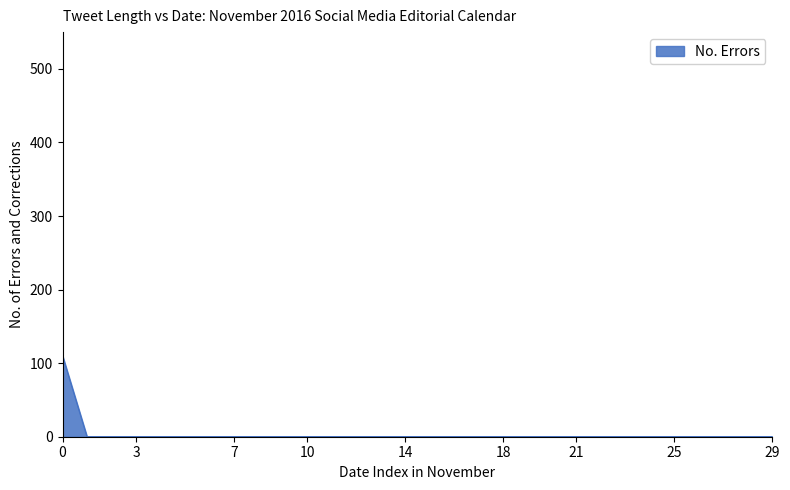

What is the difference between the maximum and minimum values?

110